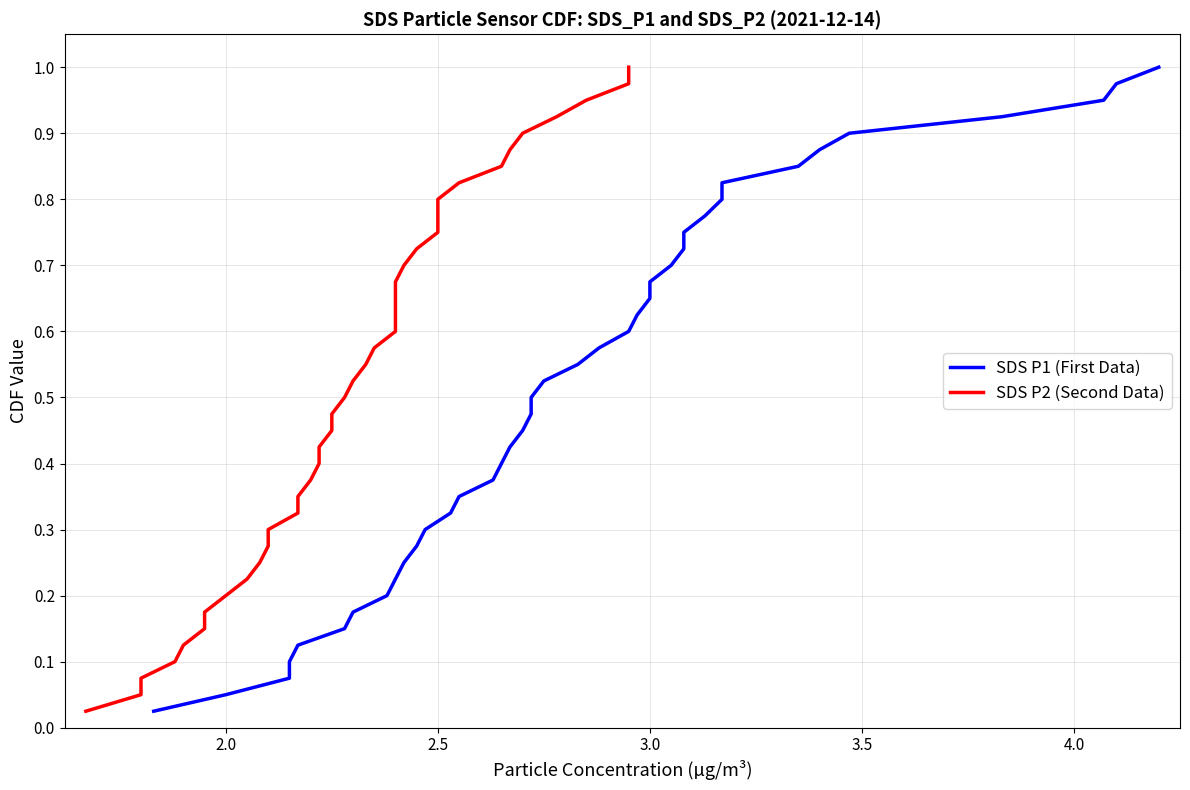

True or false: SDS P2 (Second Data) has more than 0 interior local peaks.

False